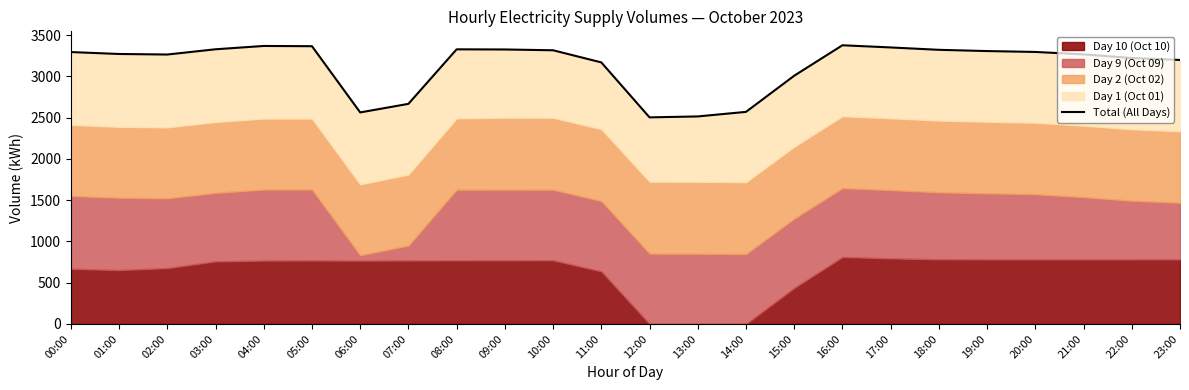

What is the difference between the values at 08:00 and 03:00?

0.6